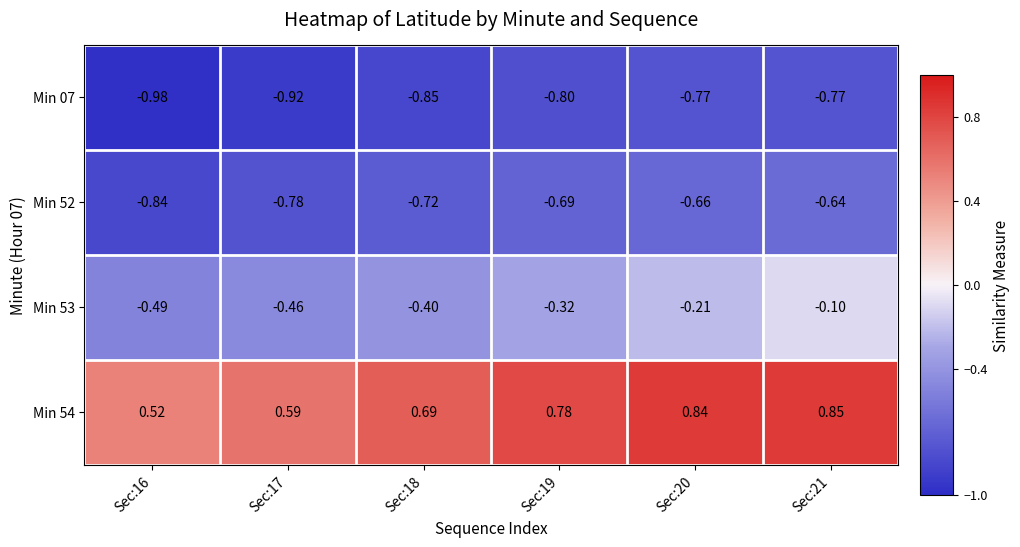

Is the value of Min 52 at Sec:21 greater than the value of Min 07 at Sec:18?

Yes